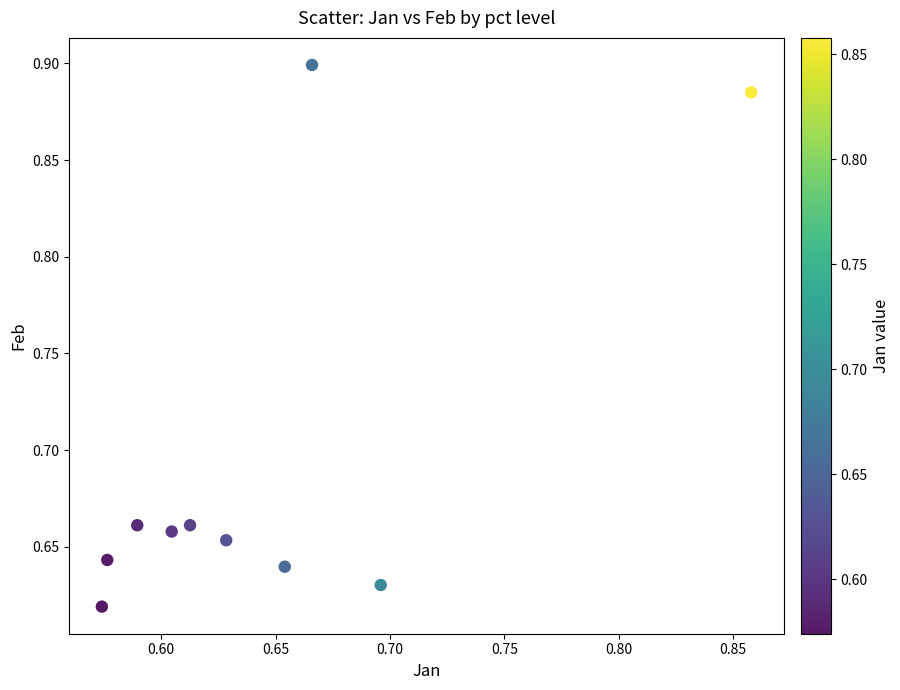

What is the range of X values (max minus min)?

0.3